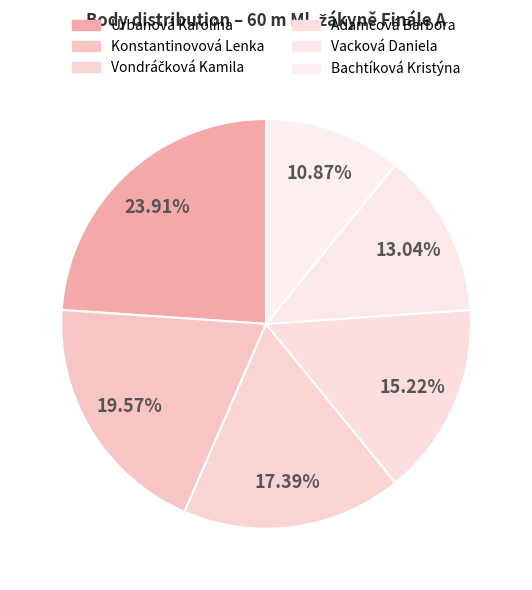

Approximately how many times larger is the value at Adamcová Barbora compared to Konstantinovová Lenka?

0.8